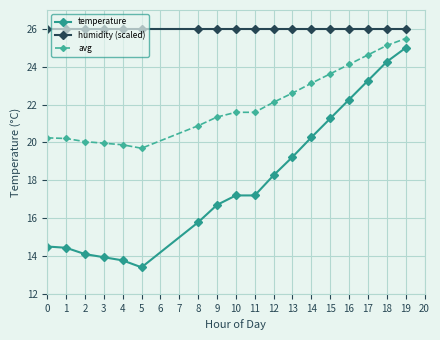

True or false: humidity (scaled) and avg intersect in this chart.

False